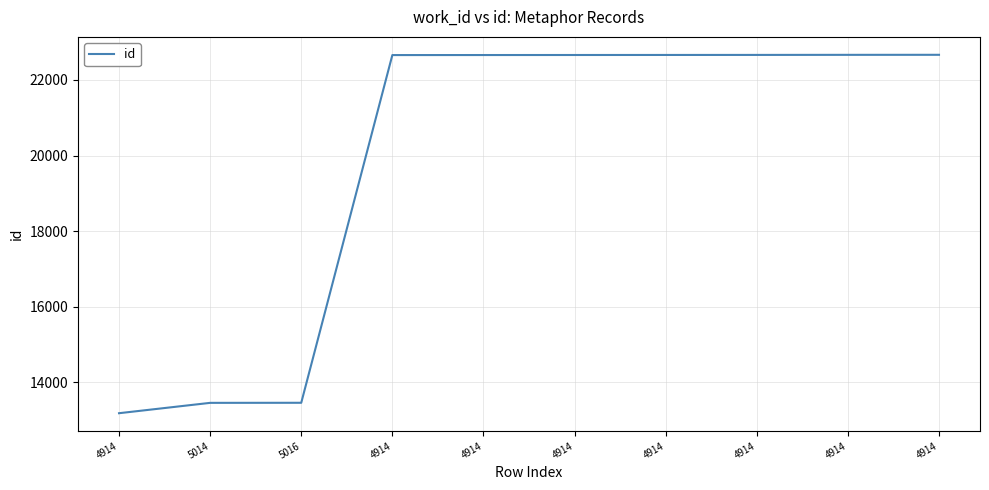

How many lines are shown in the chart?

1